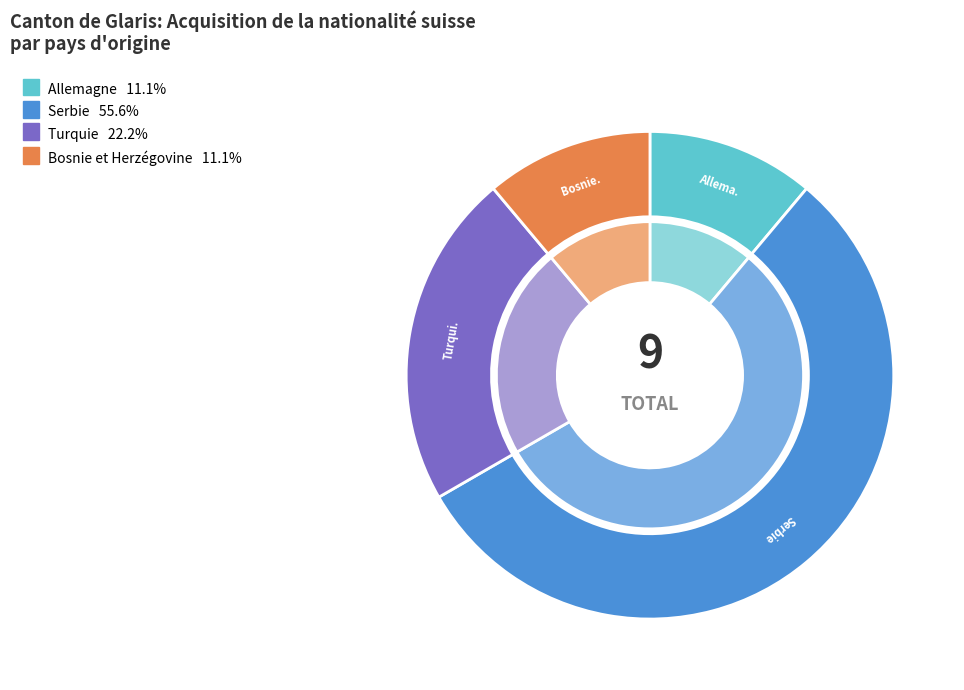

Rank the categories by value from lowest to highest.

Allemagne, Bosnie et Herzégovine, Turquie, Serbie